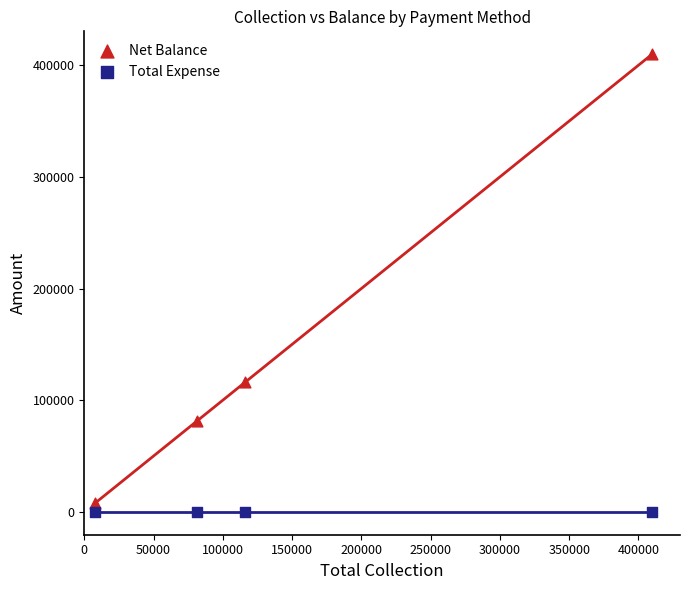

Across all series, what Y value is closest to 204950?

115899